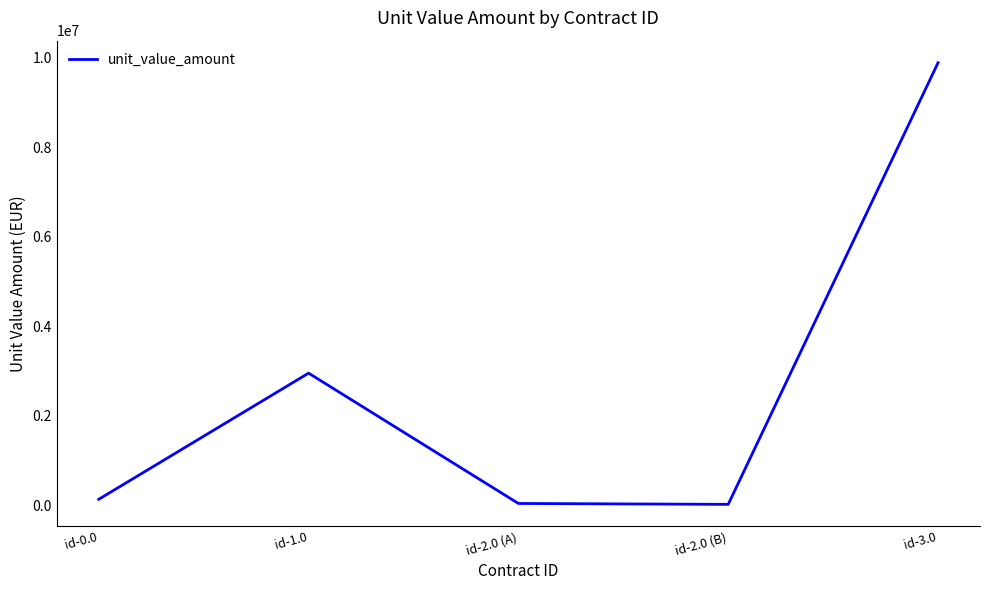

What is the sum of all values?

13046236.2